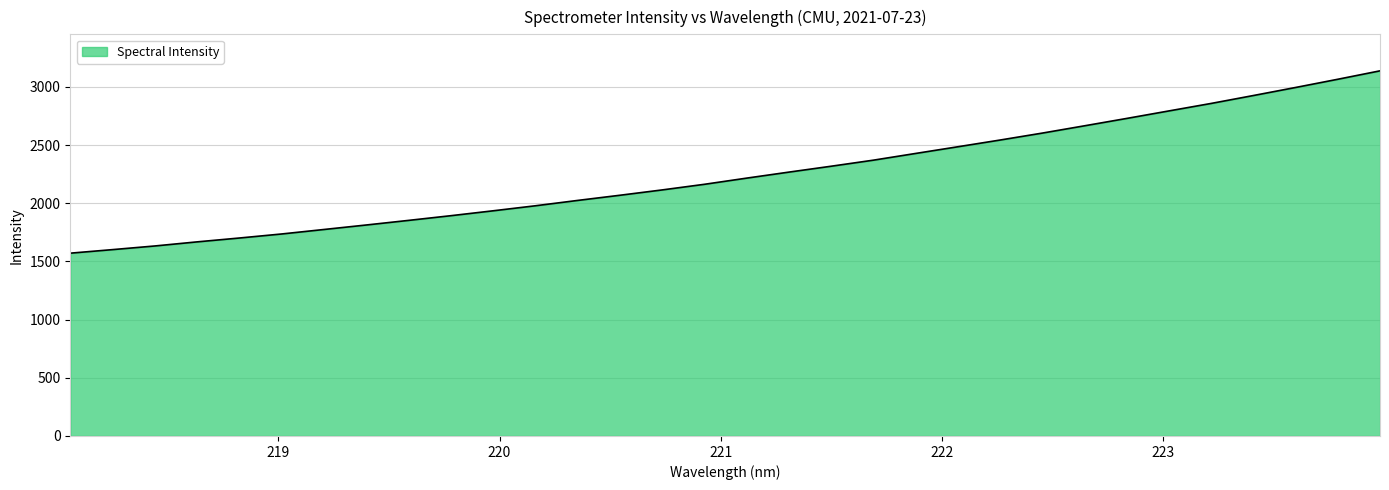

What is the difference between the maximum and minimum values?

1567.1